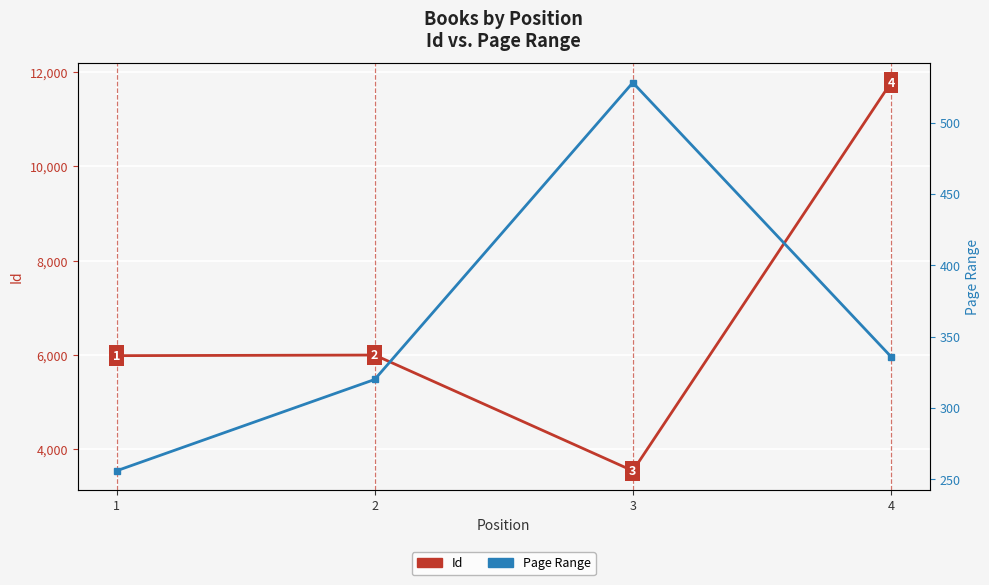

What is the difference between the Id values at 2 and 3?

2457